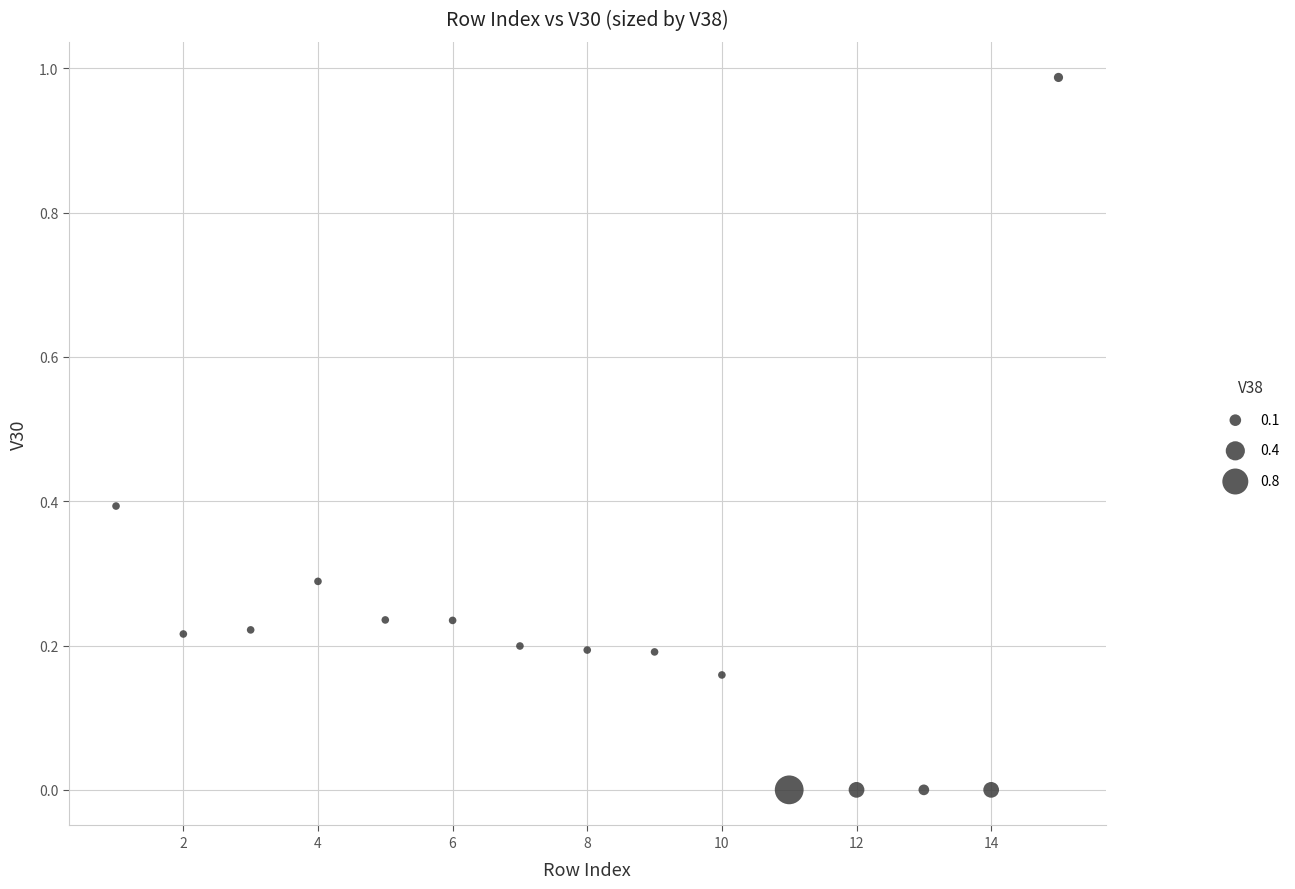

What is the range of X values (max minus min)?

14.0